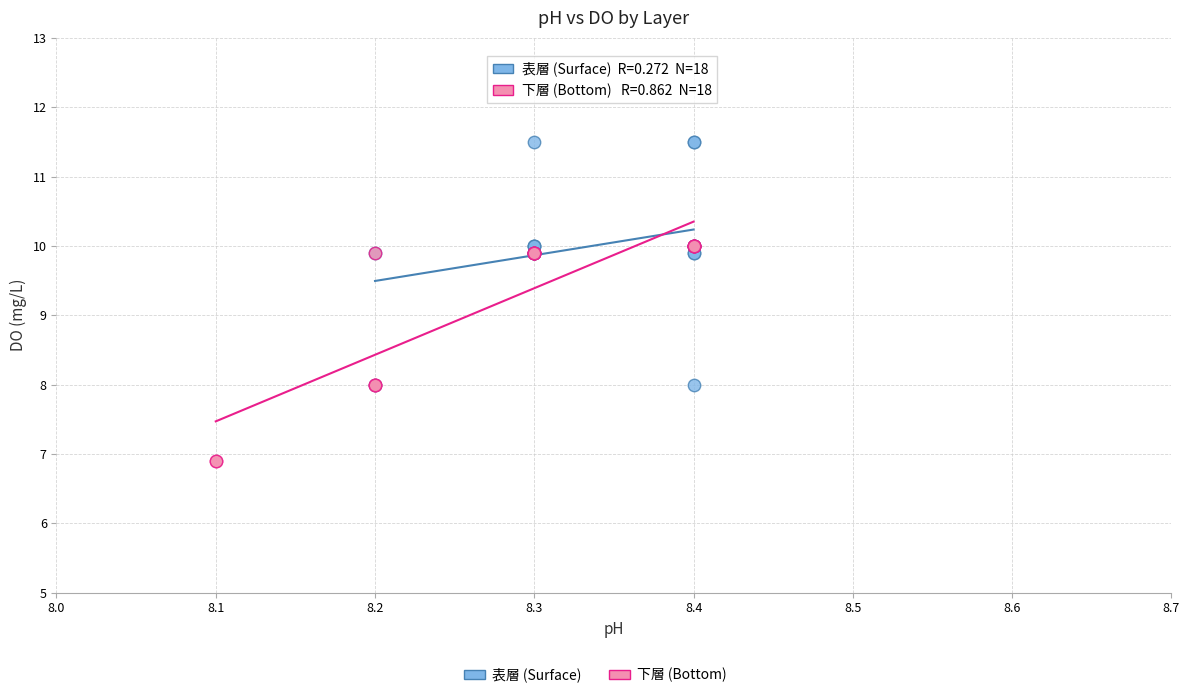

Which series contains the lowest Y value?

下層 (Bottom)